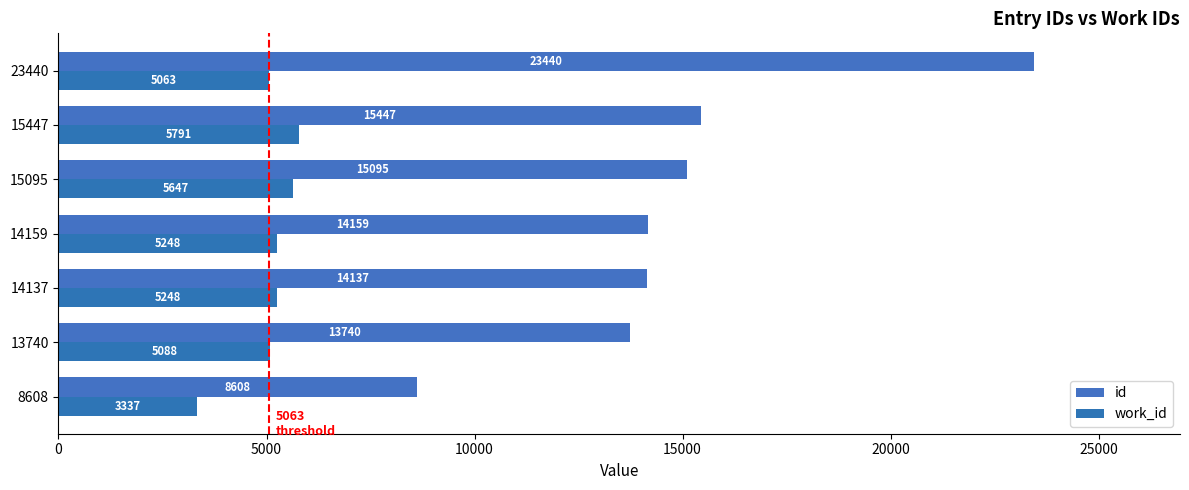

List the labels in order of id value, largest first.

23440, 15447, 15095, 14159, 14137, 13740, 8608